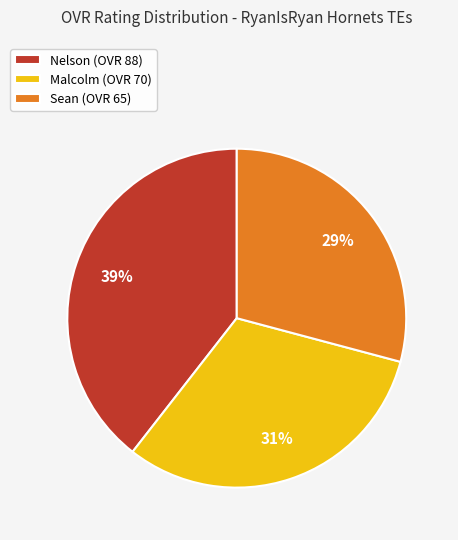

Do Nelson (OVR 88) and Sean (OVR 65) together represent more than half of the pie?

Yes